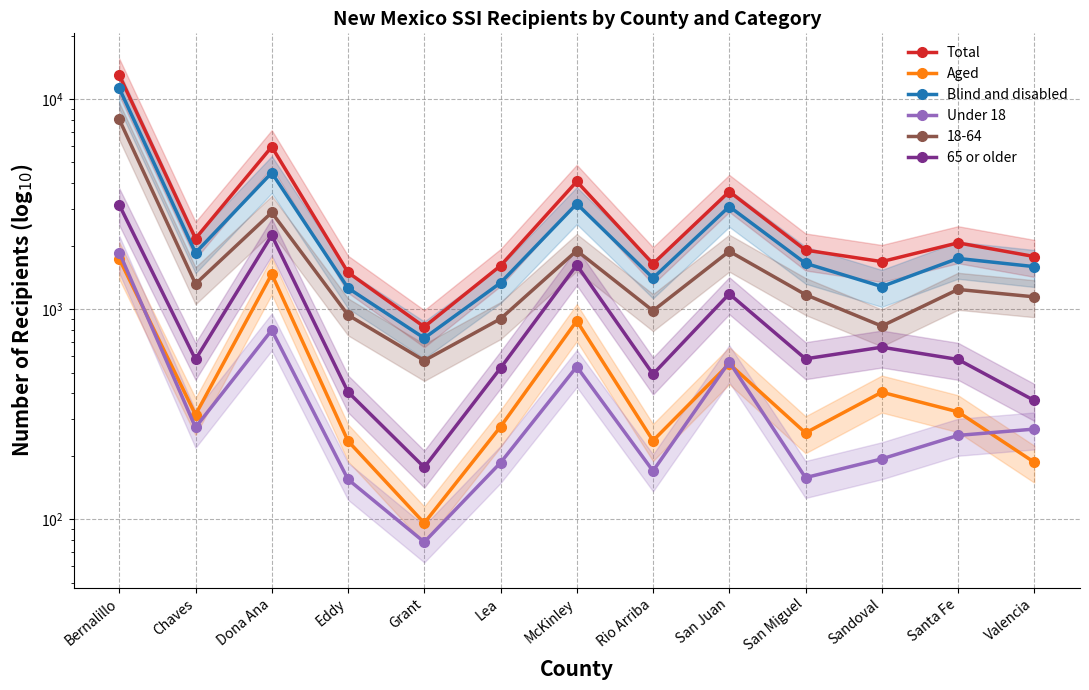

Read the Under 18 value at Chaves, to the nearest 100.

300